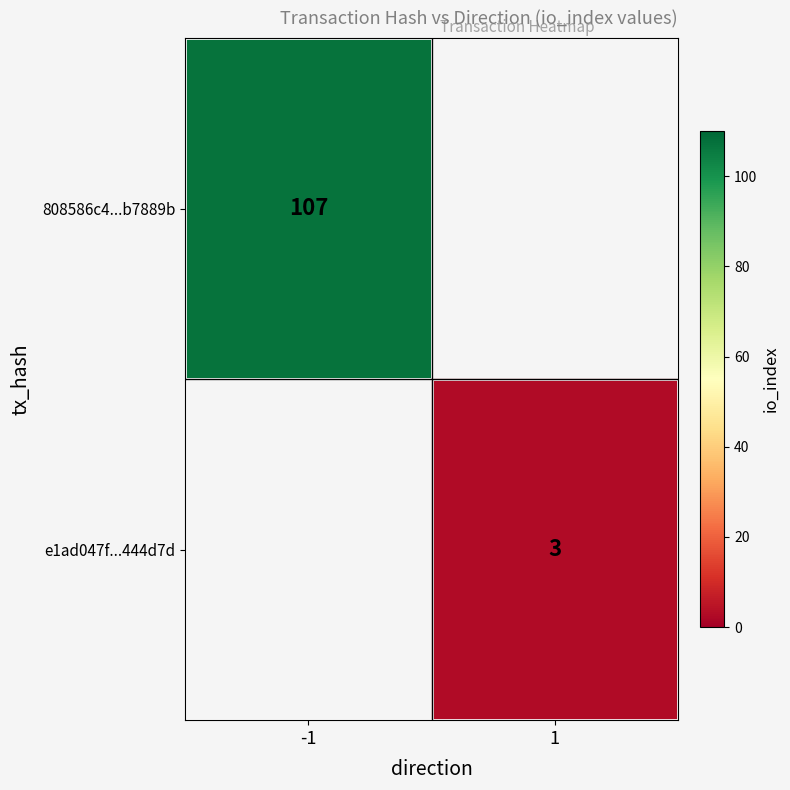

The e1ad047f...444d7d series shows 5 at 1. True or false?

False